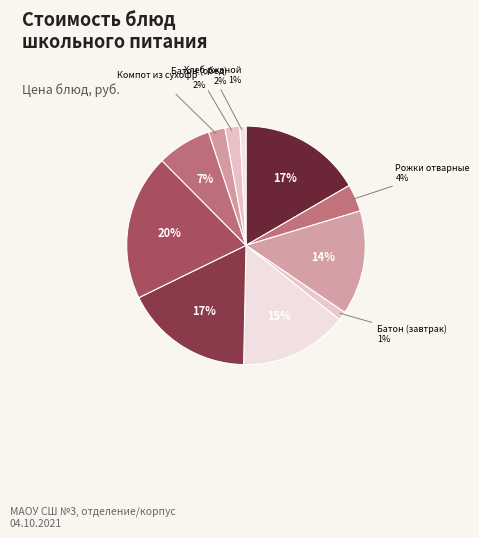

How many segments does this pie chart have?

11